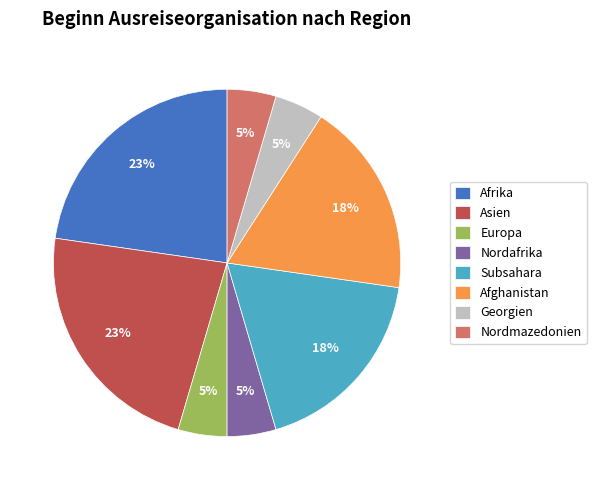

Is Afghanistan the majority of the pie?

No